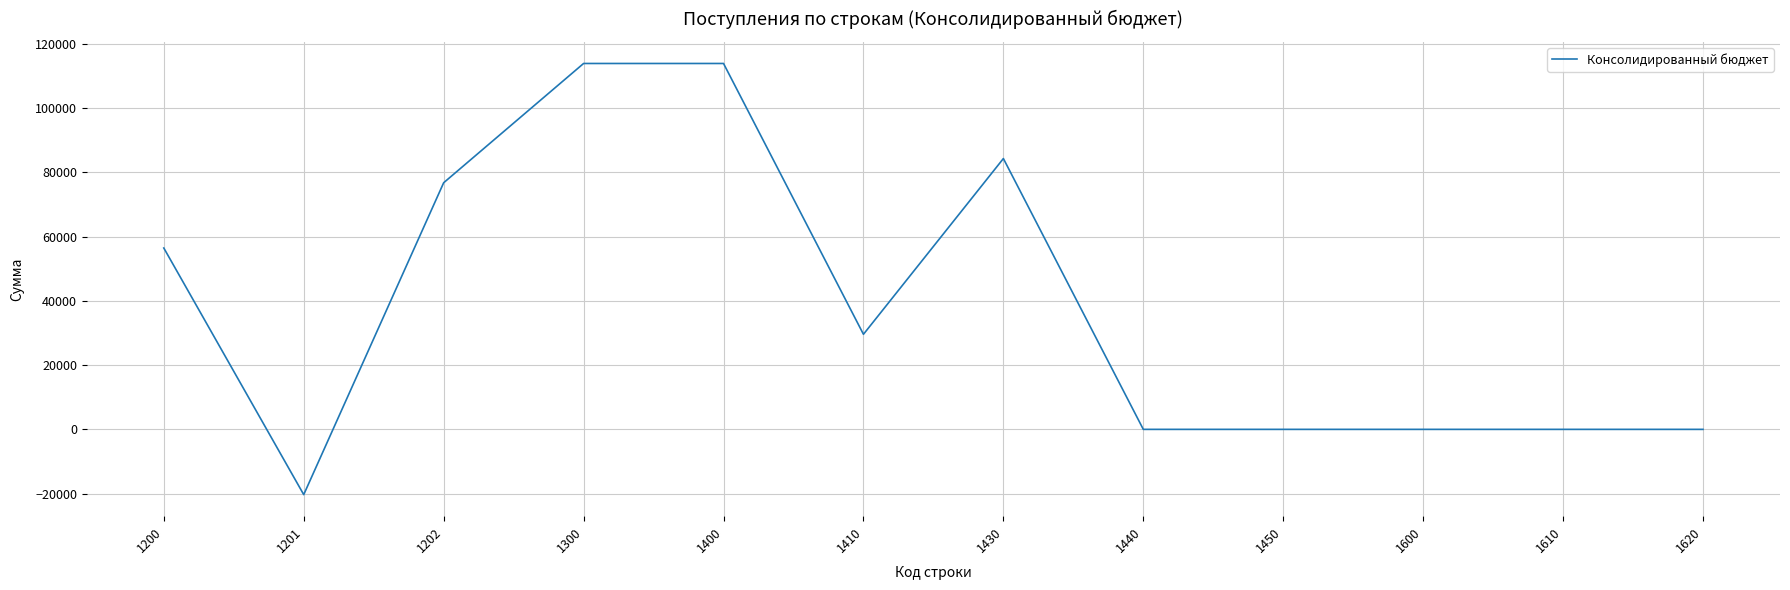

The value at 1202 is 76778.0. True or false?

True